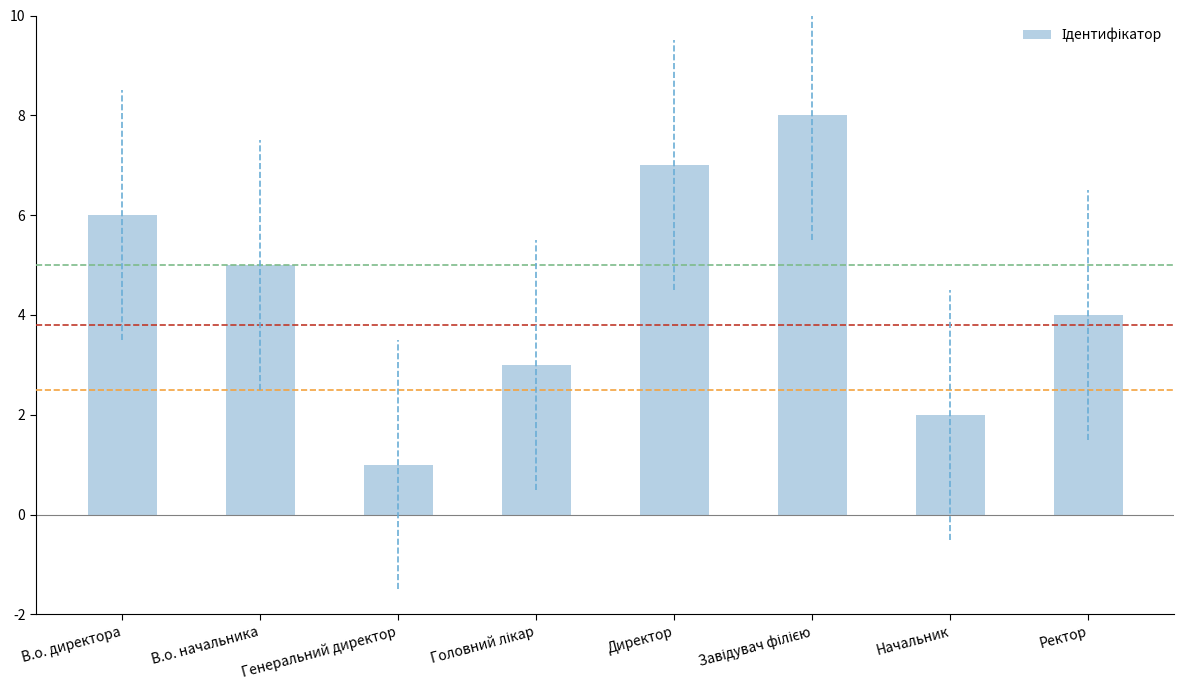

The chart shows a value of 4 at Ректор. True or false?

True